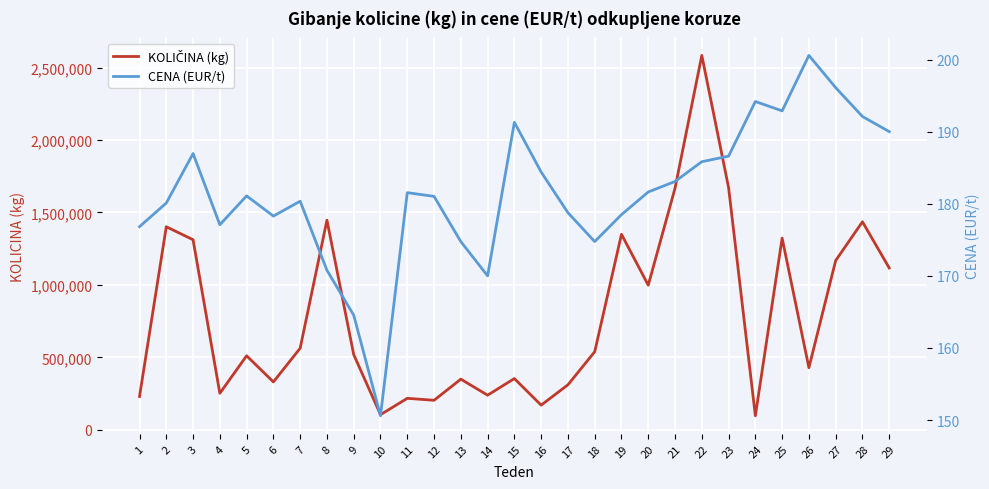

What is the average value of the CENA (EUR/t) series?

181.5